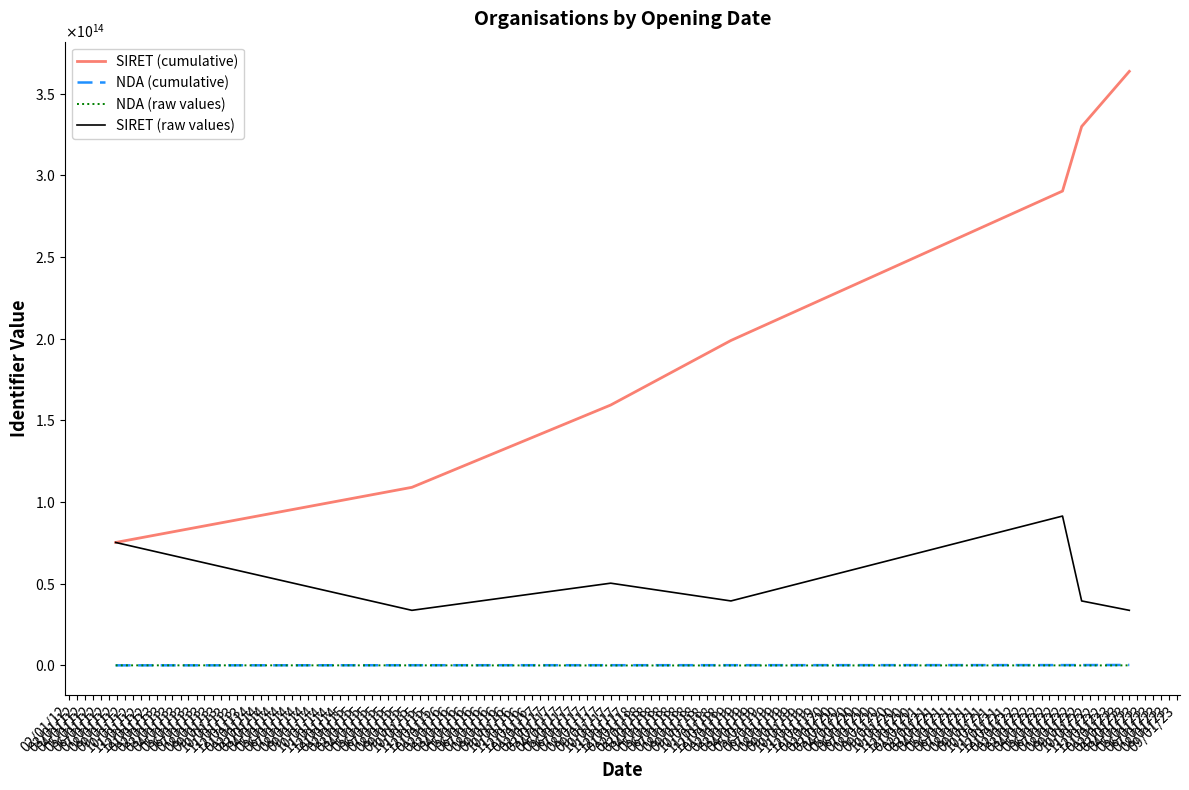

Does the chart display data point markers on the line(s)?

No